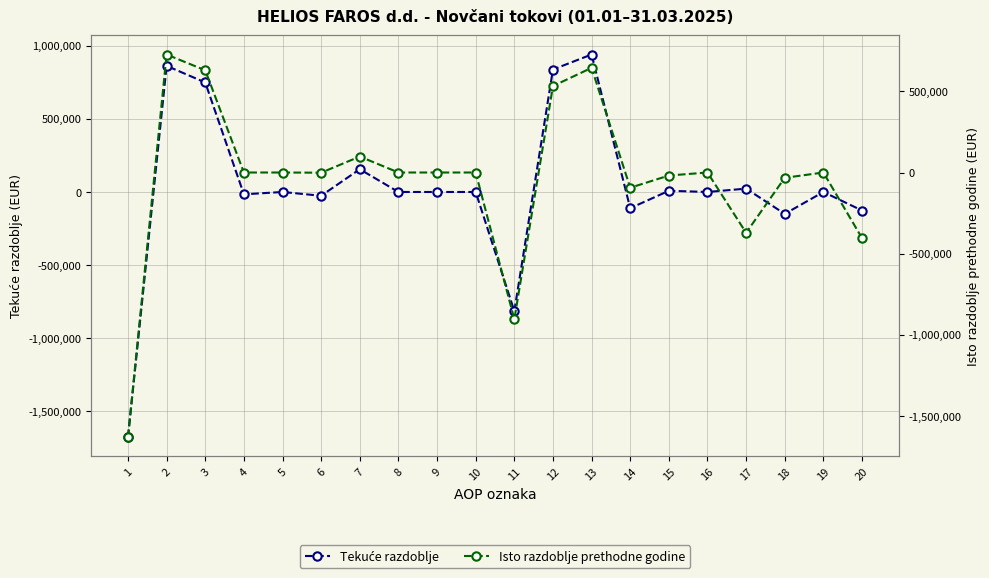

Which series changed the most between 1 and 5?

Tekuće razdoblje